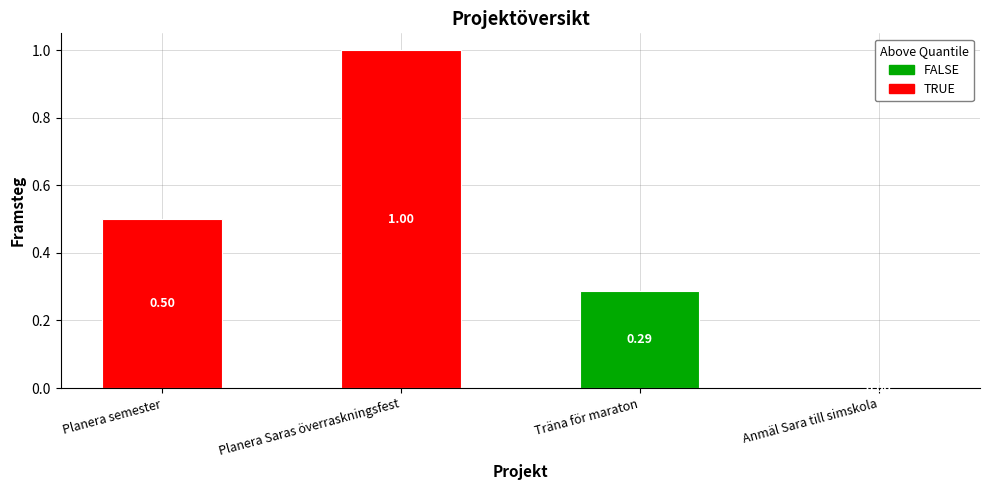

What is the value of the 1st bar from the left?

0.5